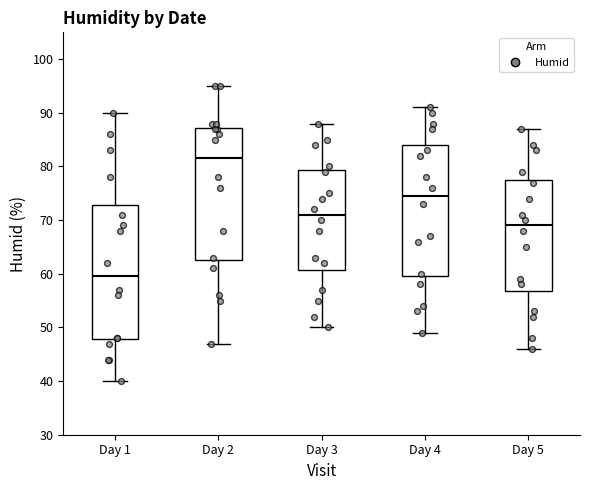

Where is the upper edge of the box for Day 1 on the y-axis? The values are not printed on the chart, so give them approximately, as read against the axis.

73